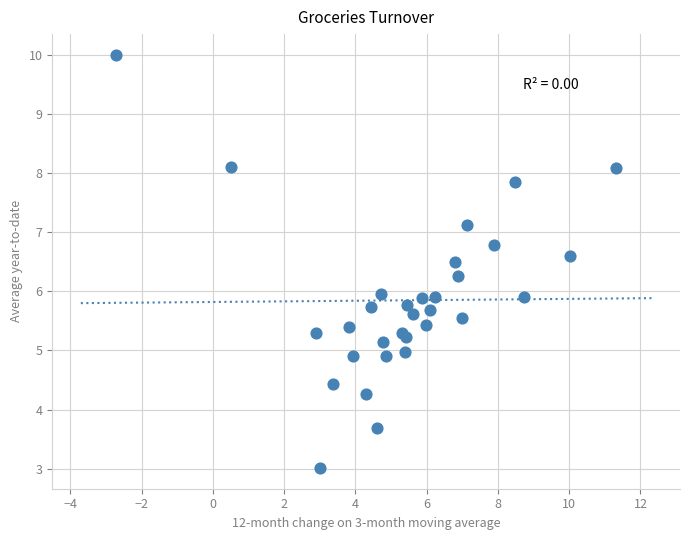

What is the range of Y values (max minus min)?

7.0